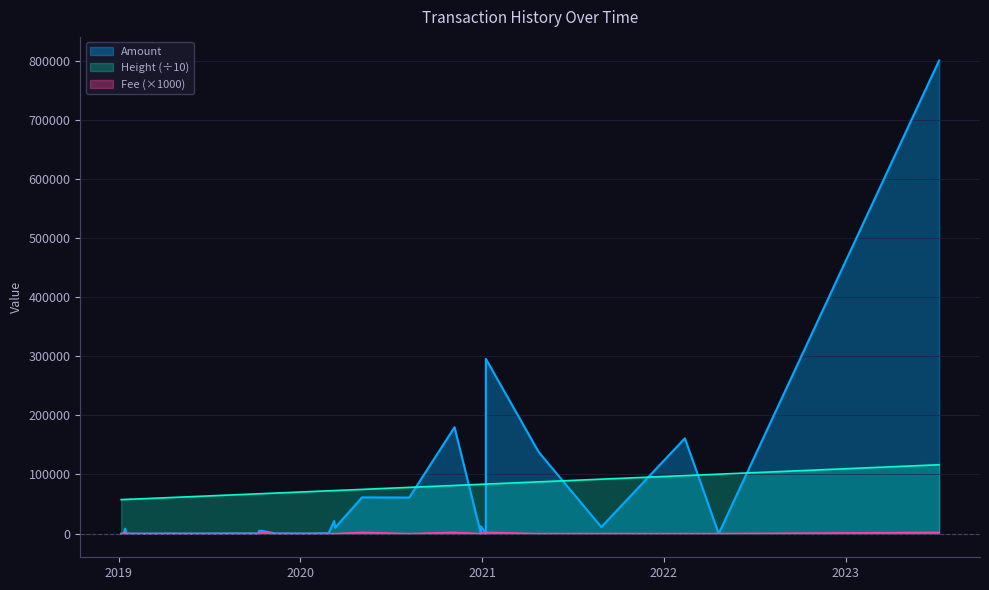

True or false: Fee and Height intersect in this chart.

False